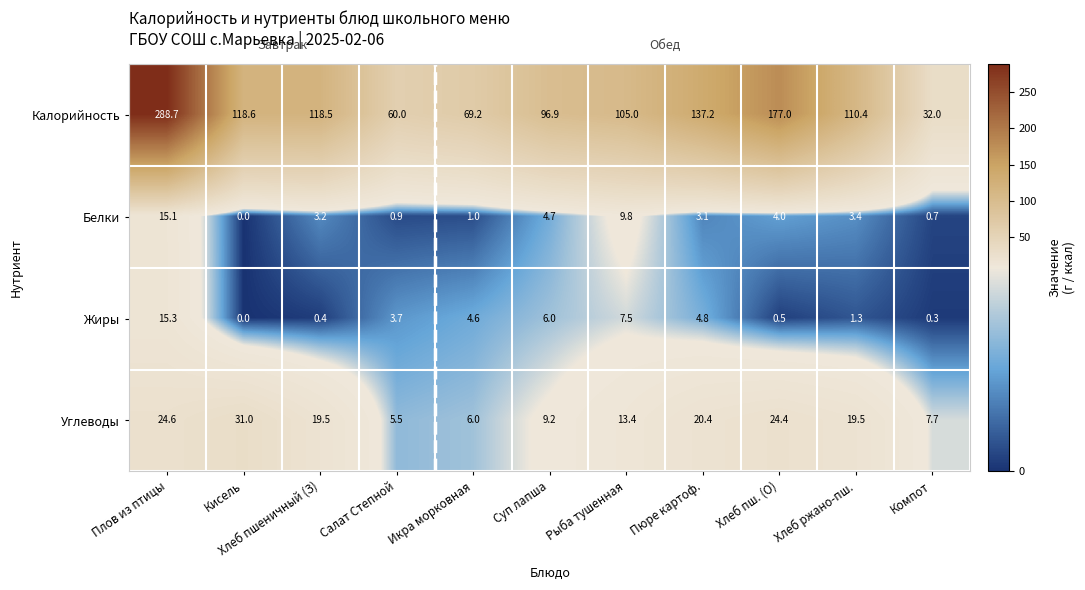

Count the number of data series in this chart.

4